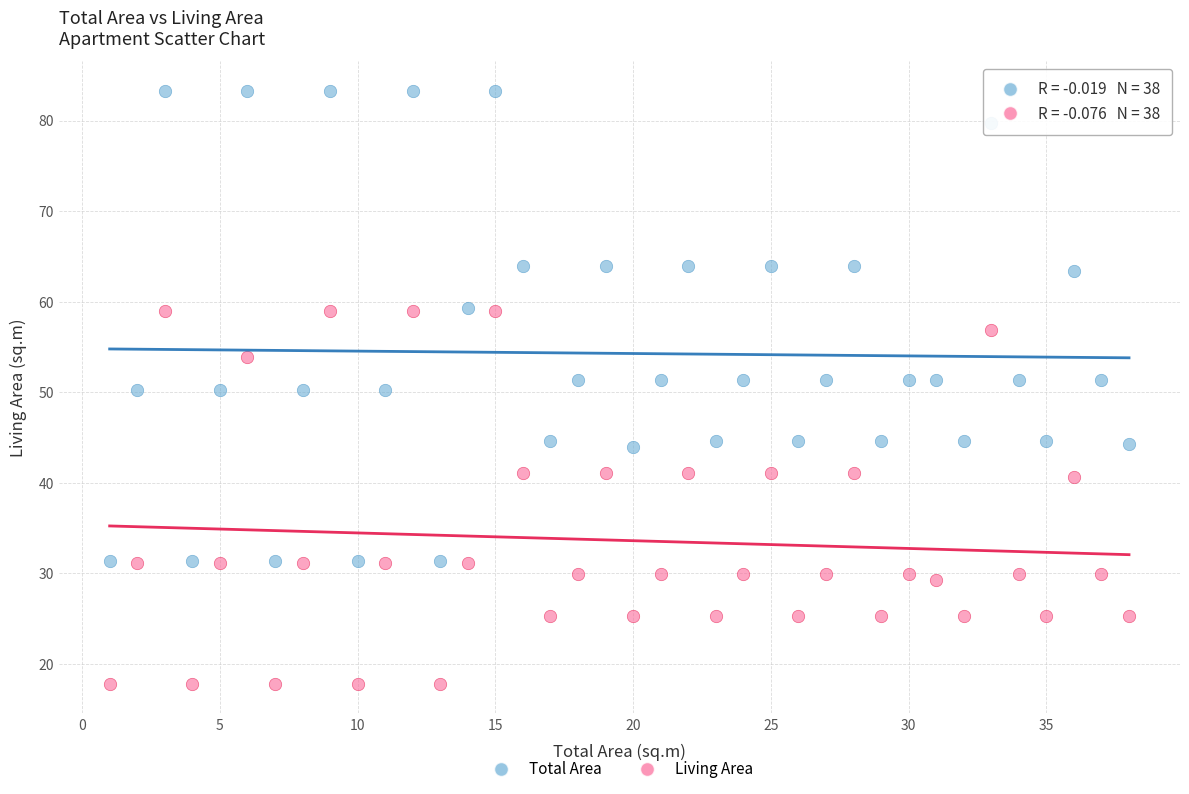

Which series contains the lowest Y value?

Living Area